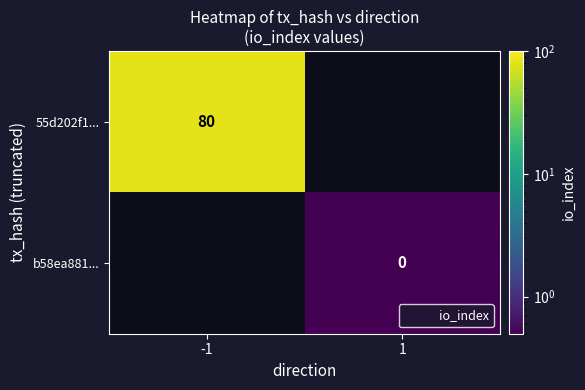

The 55d202f1... series shows 80.0 at -1. True or false?

True